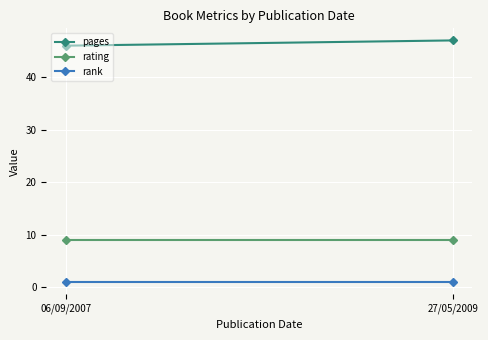

What is the label of the 1st point from the left?

06/09/2007